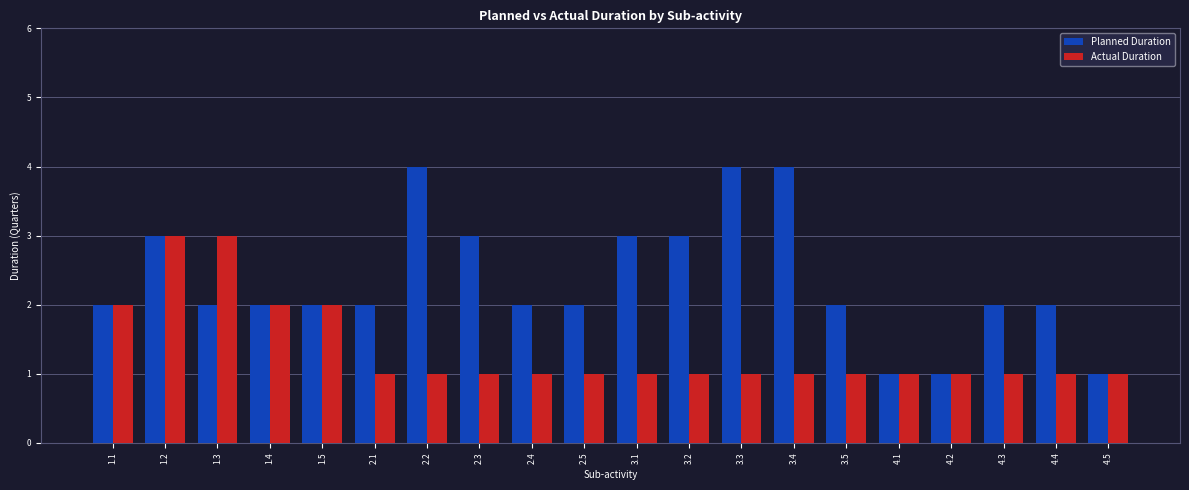

How many categories are shown in the chart?

20